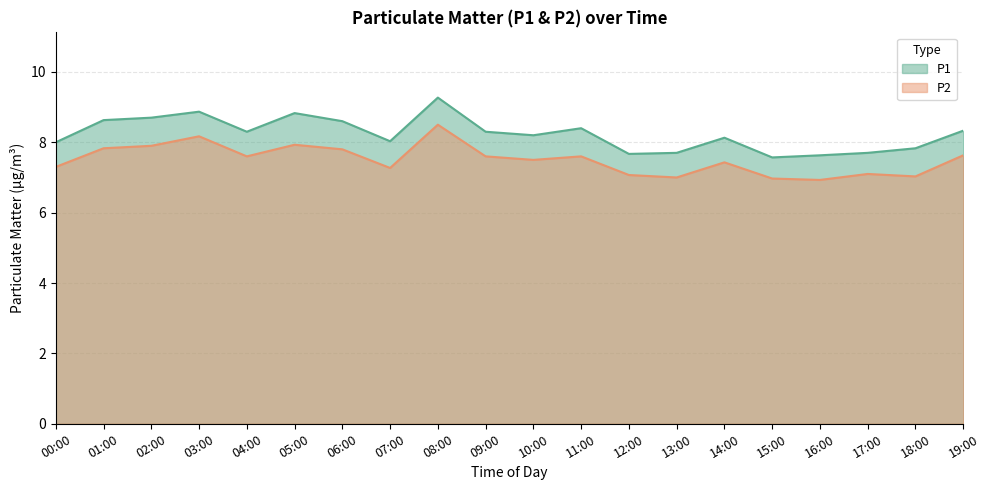

Where is the first local minimum for P2?

04:00